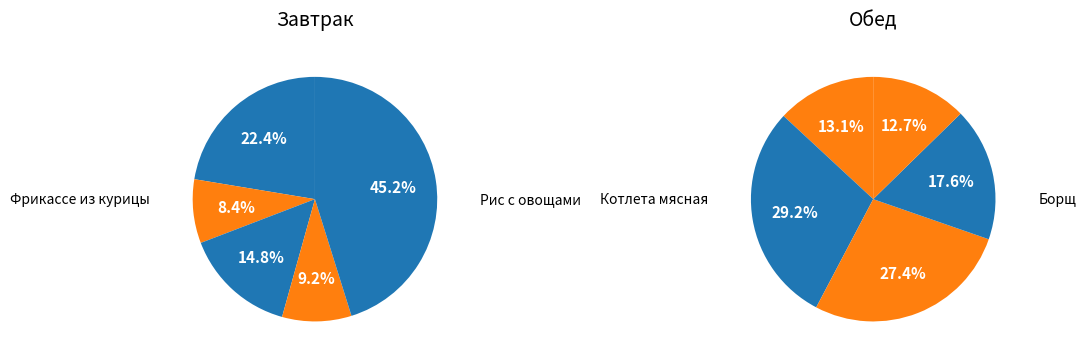

Does Кисель represent more than half of the total?

No